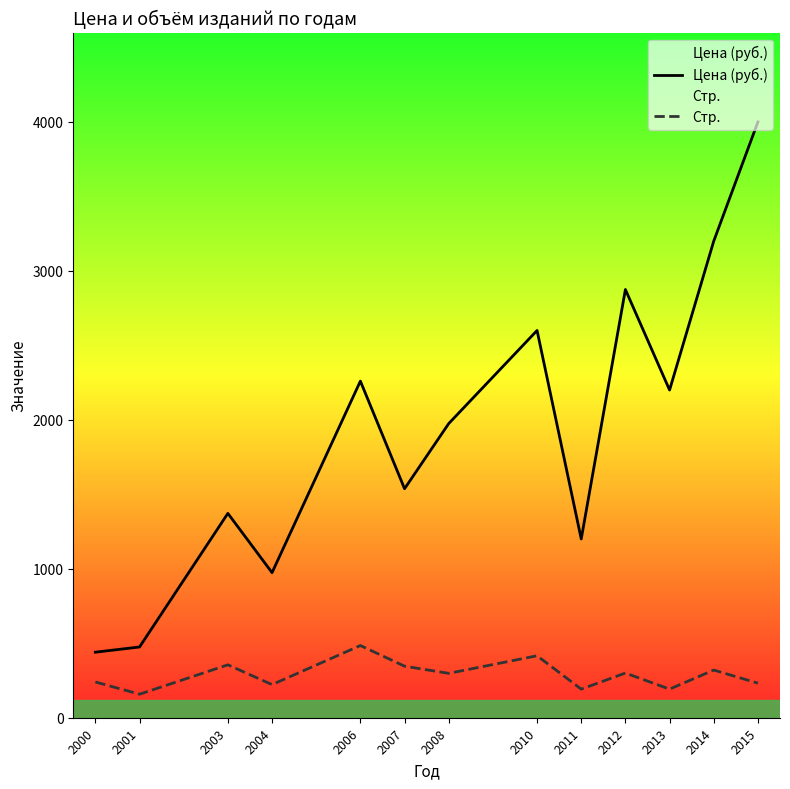

Reading right to left, list all the values displayed in this chart.

Цена (руб.): 4000.0	3200.0	2200.0	2875.0	1200.0	2600.0	1975.0	1537.5	2260.0	974.0	1372.0	475.0	440.0
Стр.: 232.0	320.0	192.0	300.0	192.0	416.0	298.0	346.0	484.8	222.4	355.2	158.0	240.0